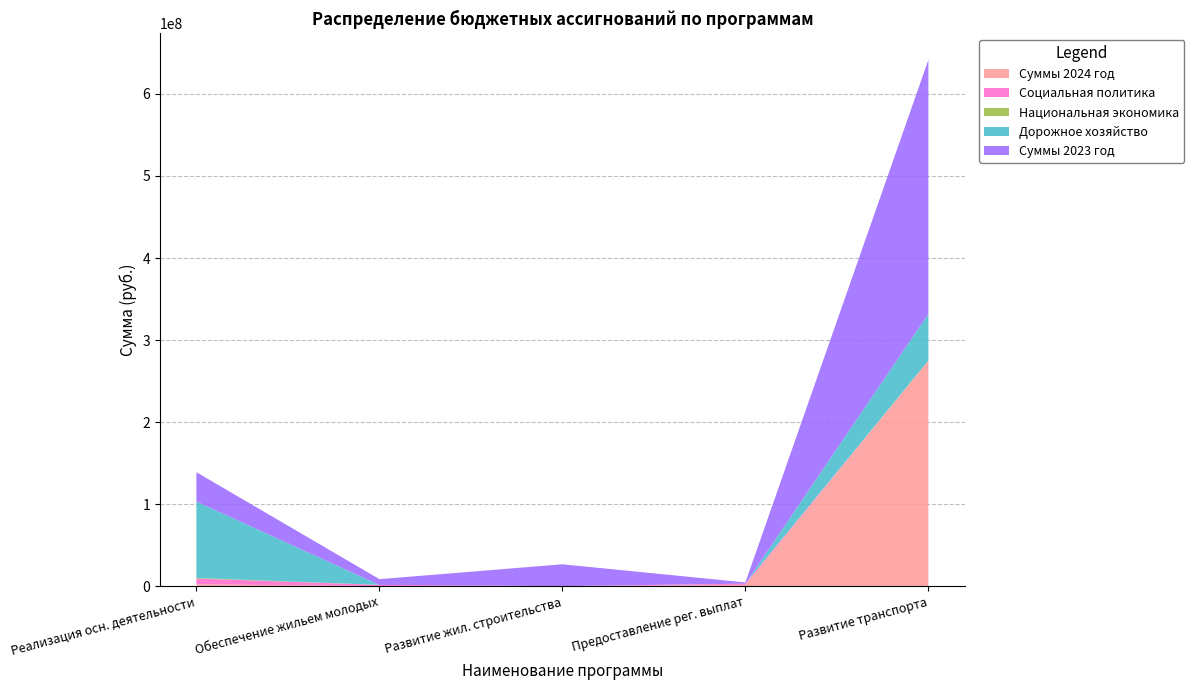

True or false: Суммы 2024 год has a value of 0.0 at Обеспечение жильем молодых.

True